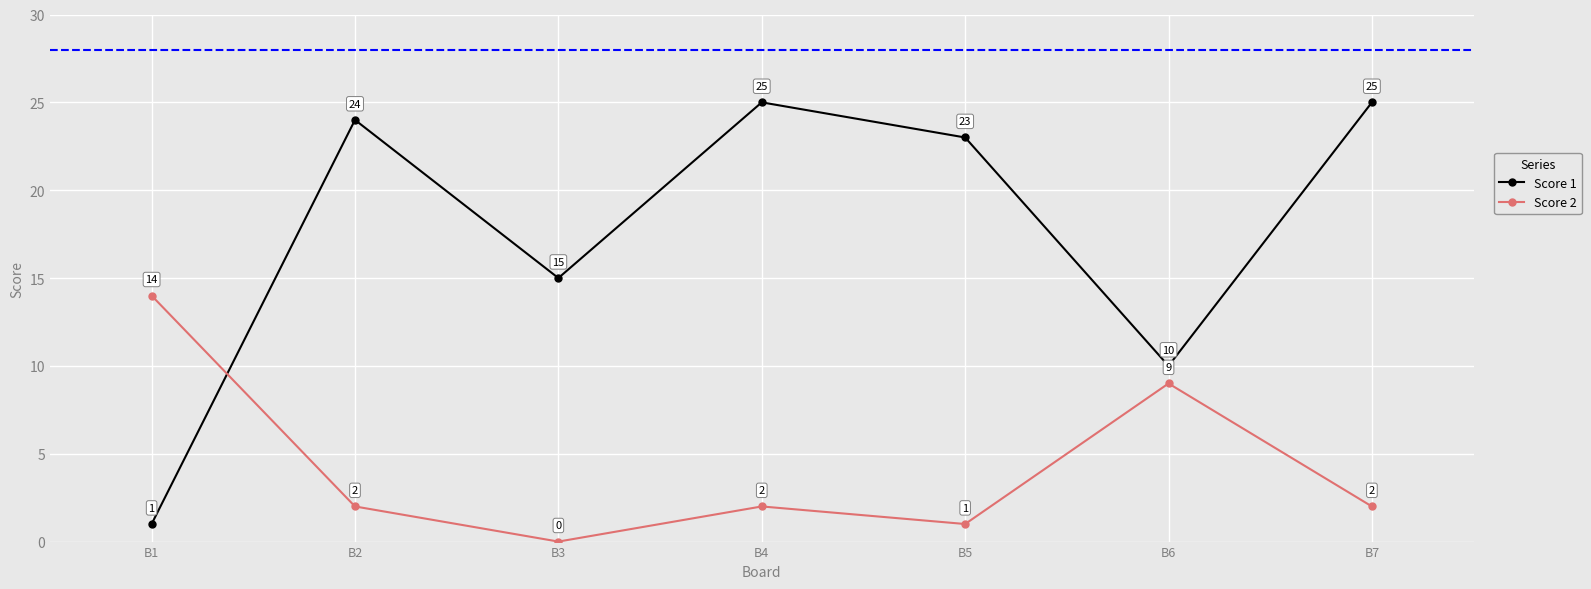

What is the lowest value of the Score 1 series?

1